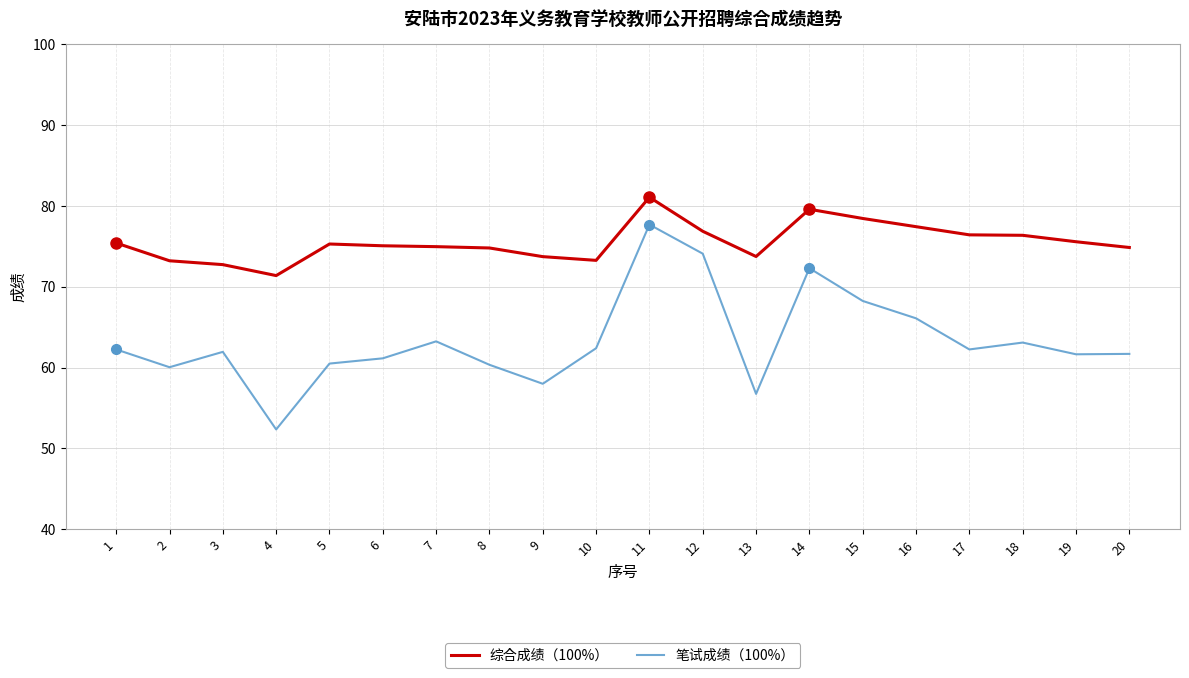

What is the greatest value displayed?

81.1